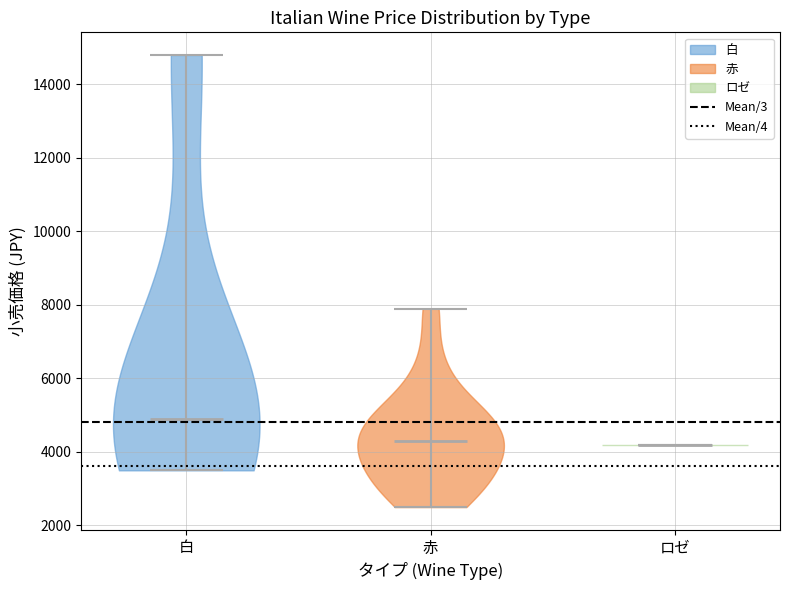

Which violin has the highest median line?

白